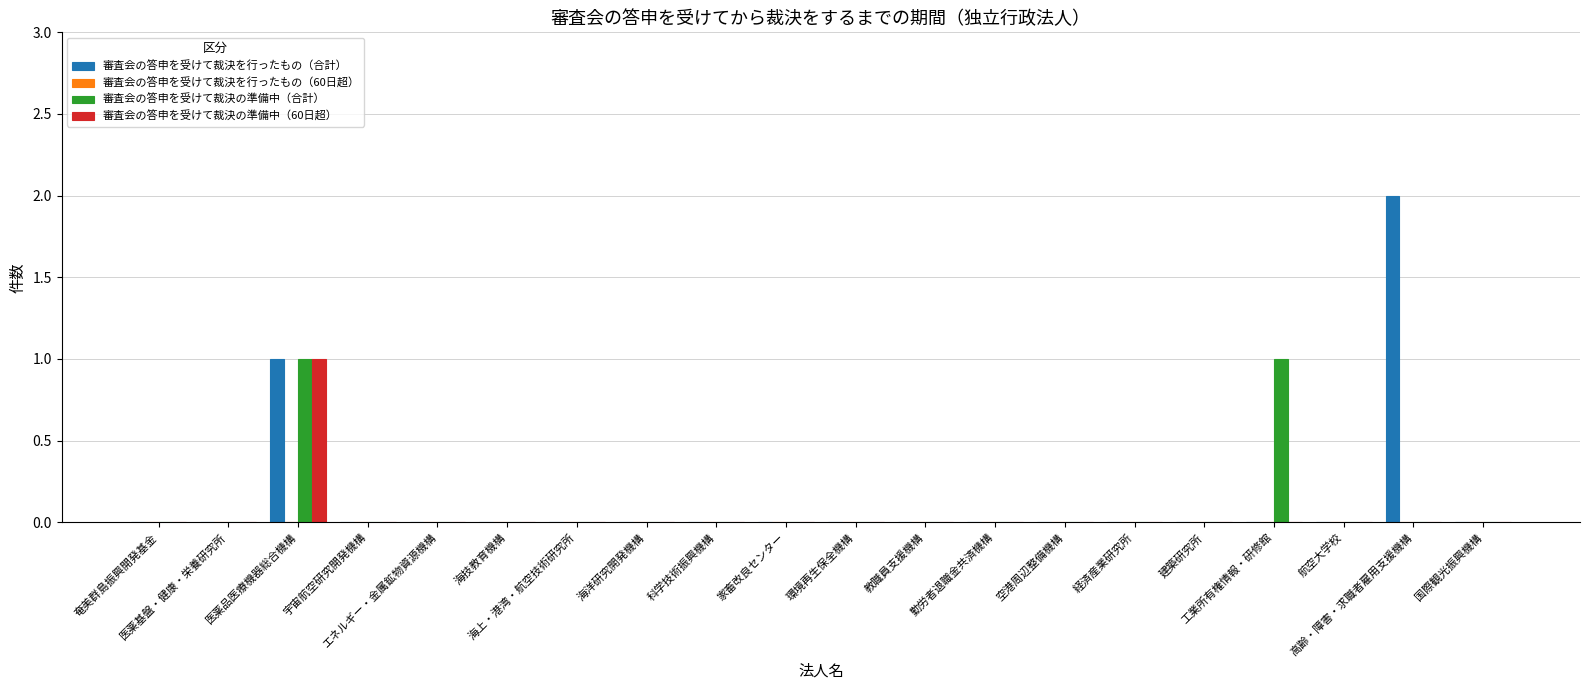

Where is 審査会の答申を受けて裁決を行ったもの（合計） nearest to the value 1?

医薬品医療機器総合機構